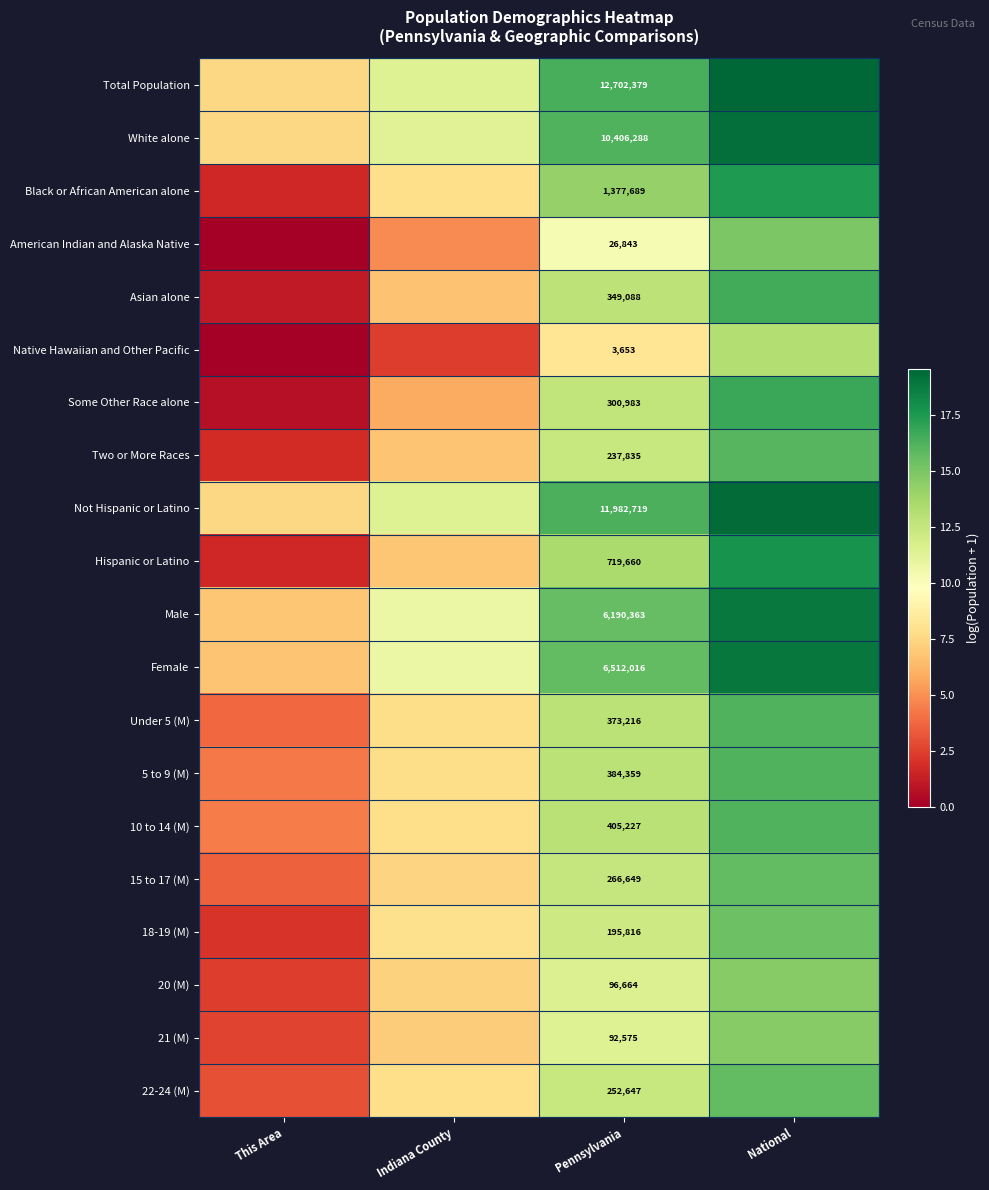

Is the value of 20 (M) at Pennsylvania greater than the value of Asian alone at Pennsylvania?

No